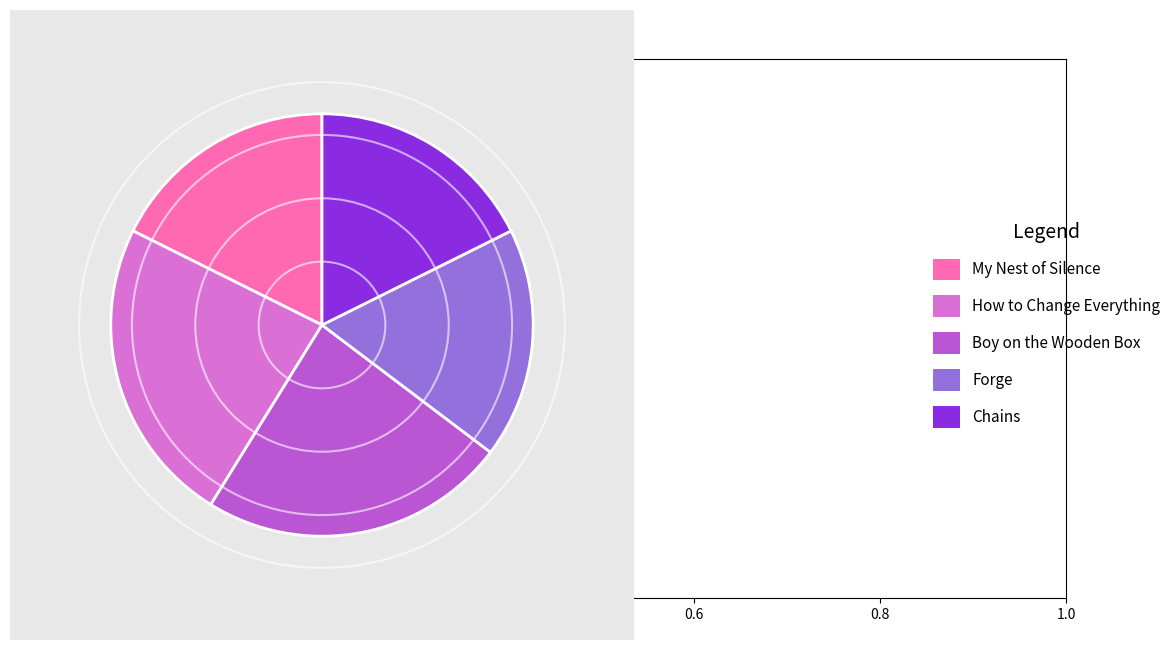

The My Nest of Silence slice represents 31% of the pie. True or false?

False